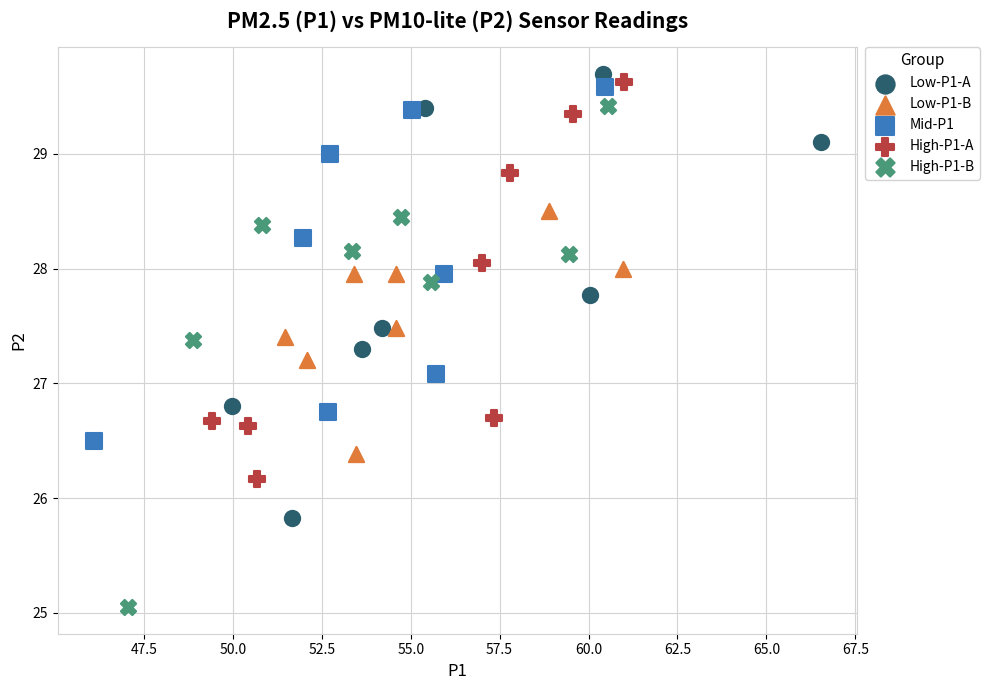

Which series reaches the minimum Y coordinate?

High-P1-B